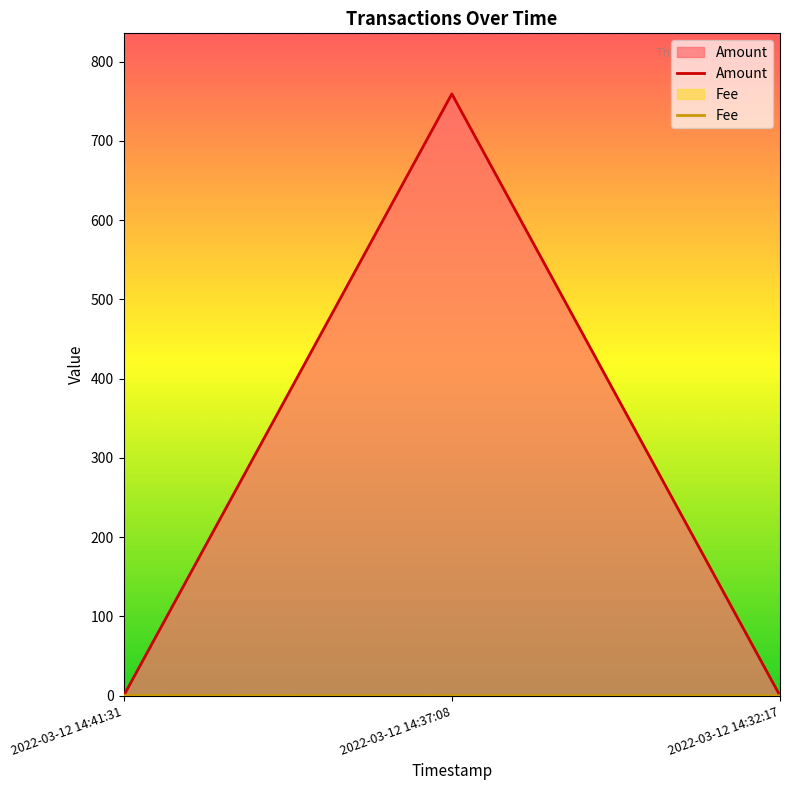

Does the chart display data point markers on the line(s)?

No